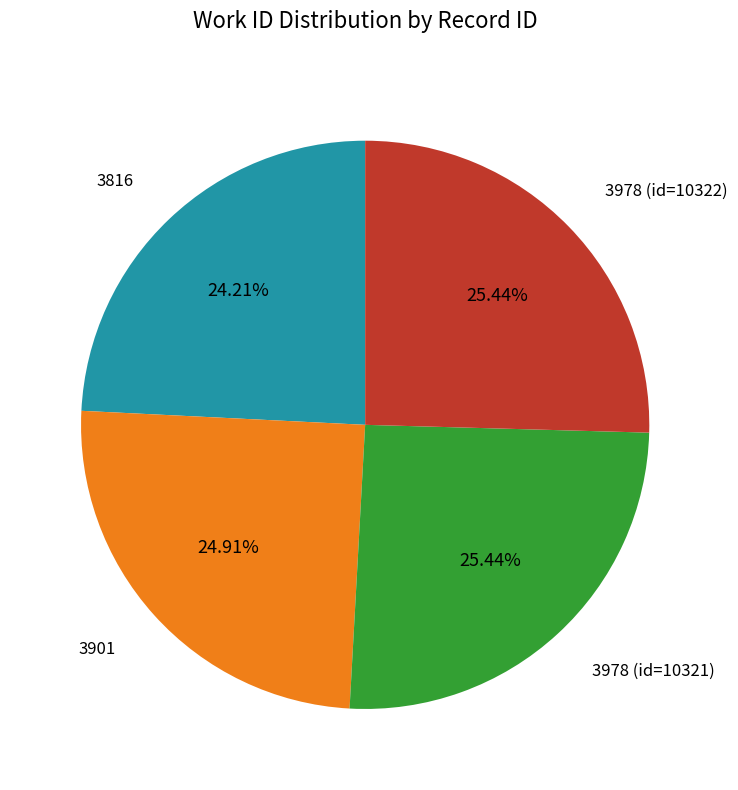

Is there any slice that represents more than half of the pie?

No